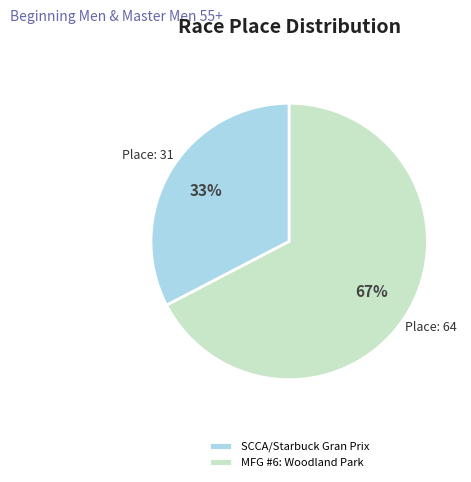

Do MFG #6: Woodland Park and SCCA/Starbuck Gran Prix together represent more than half of the pie?

Yes